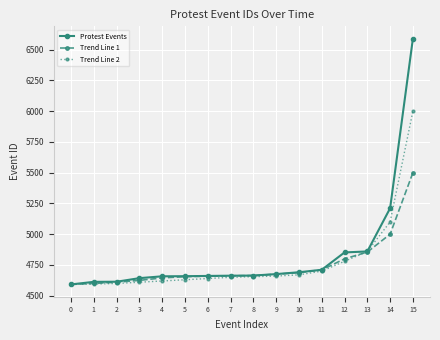

At 12, list the series in order from smallest to largest.

Trend Line 2, Trend Line 1, Protest Events